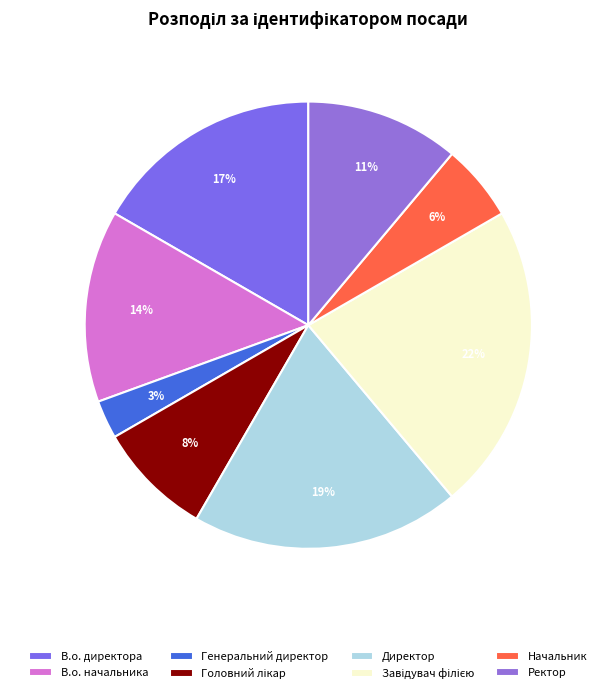

True or false: В.о. начальника accounts for 3% of the total.

False